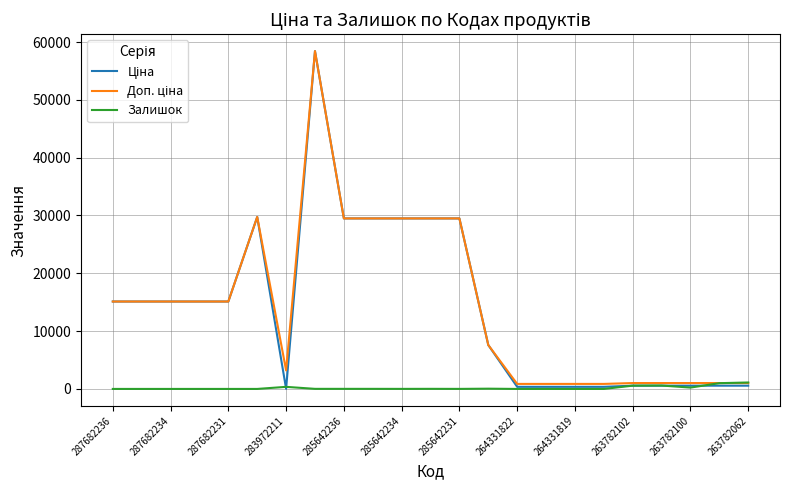

How many lines are shown in the chart?

3